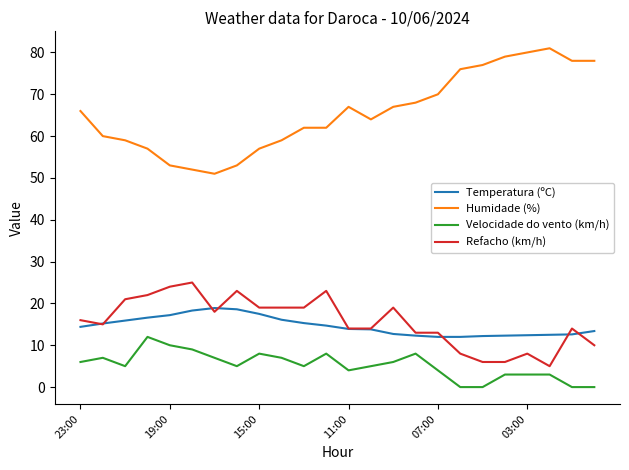

How many lines are shown in the chart?

4